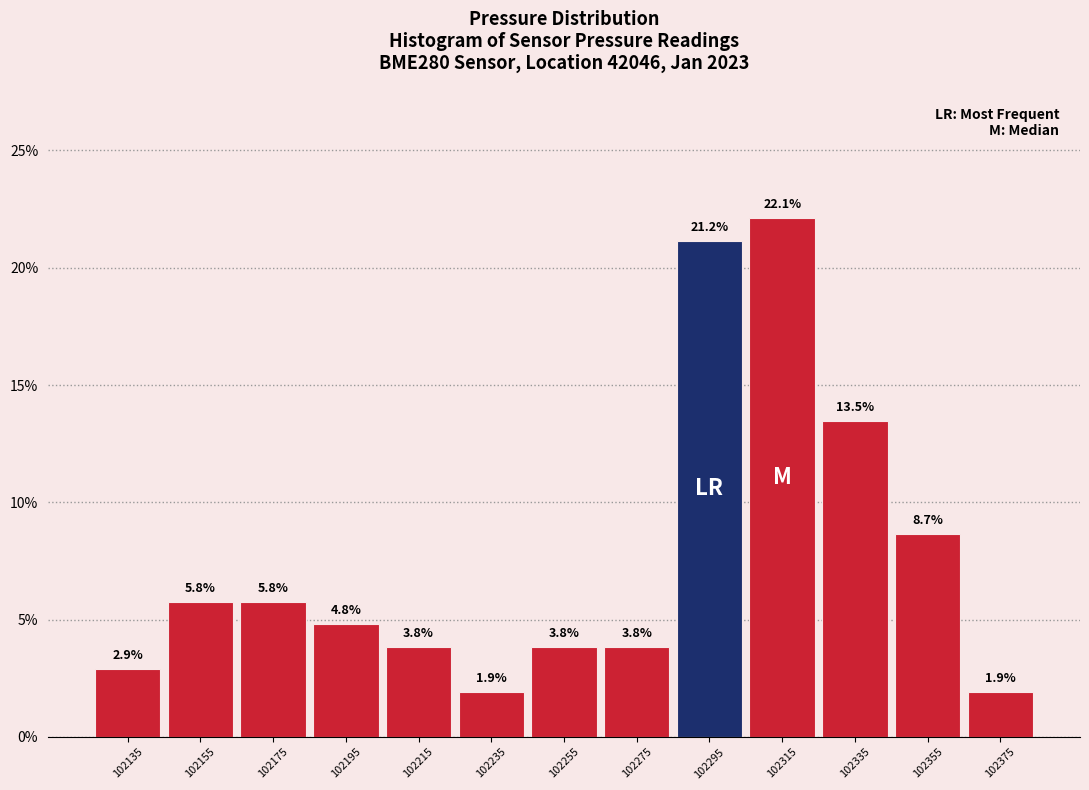

Which range on the x-axis has the tallest bar?

102305 to 102325